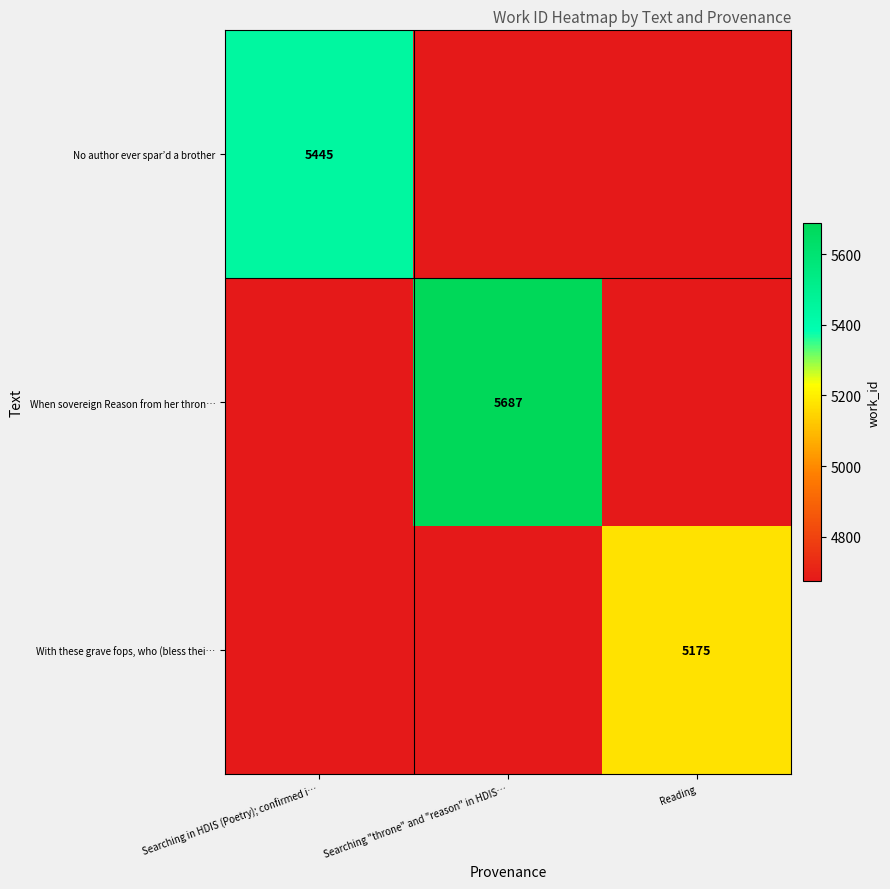

The No author ever spar’d a brother series shows 9575 at Searching in HDIS (Poetry); confirmed i…. True or false?

False